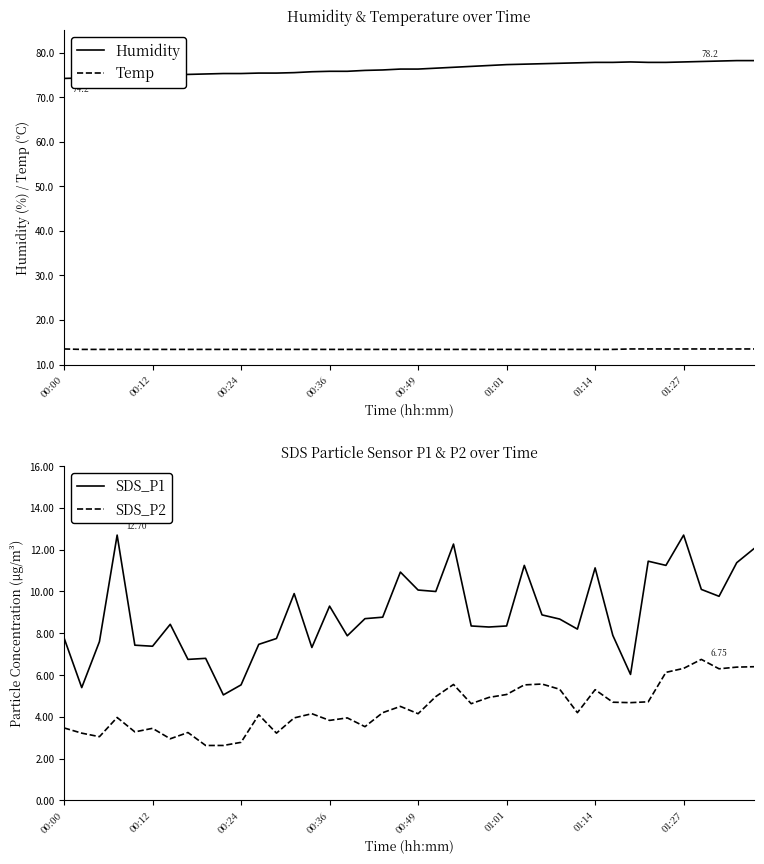

True or false: Humidity has more than 0 interior local peaks.

True